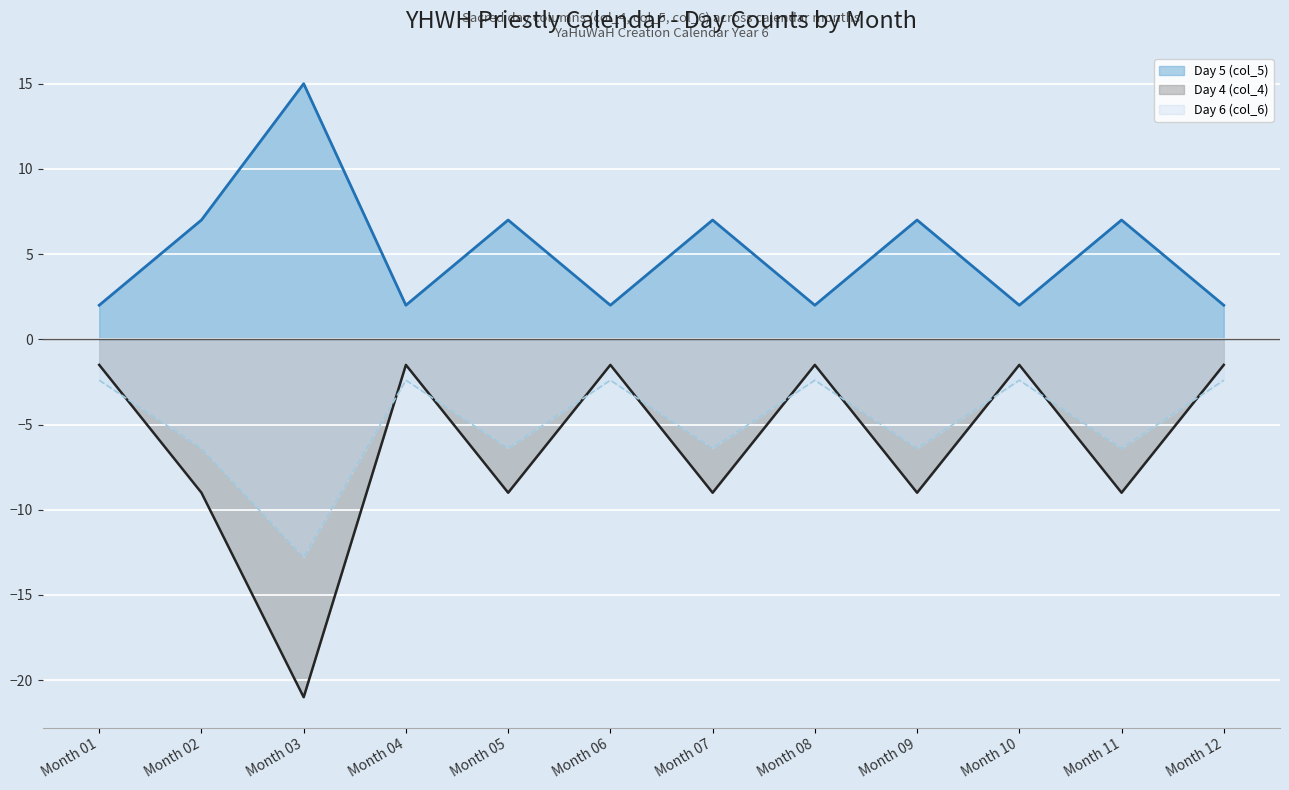

True or false: Day 5 (col_5) and Day 4 (col_4) cross at least once.

False